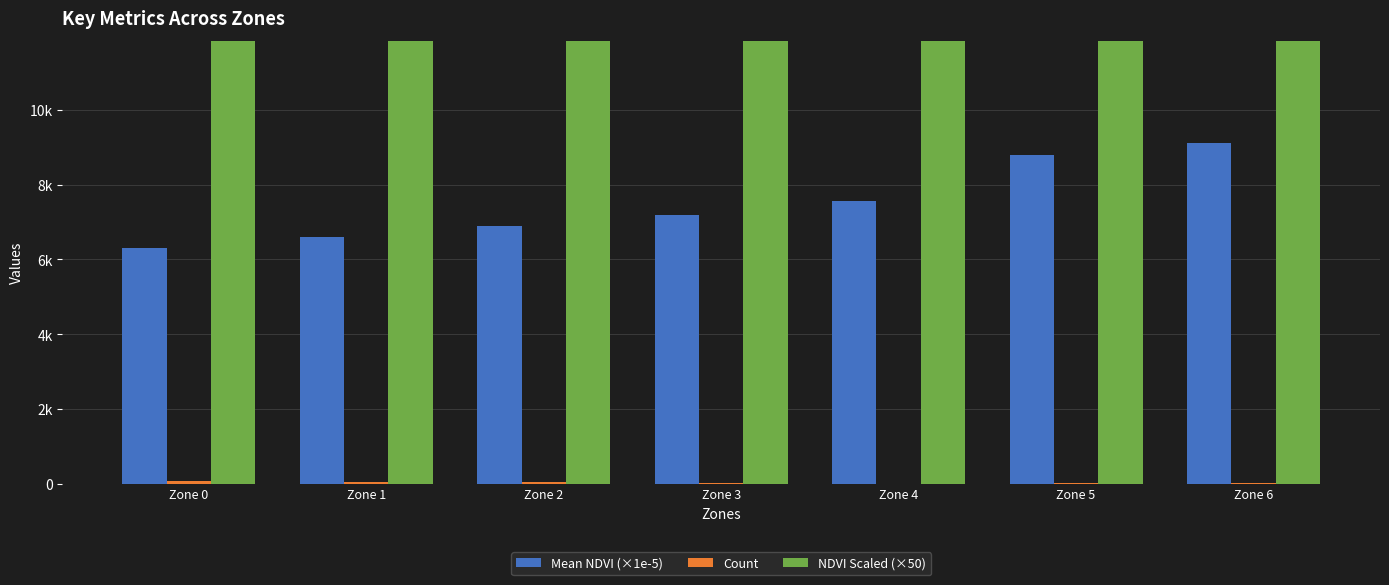

True or false: Mean NDVI (×1e-5) has a value of 1995.5 at Zone 2.

False